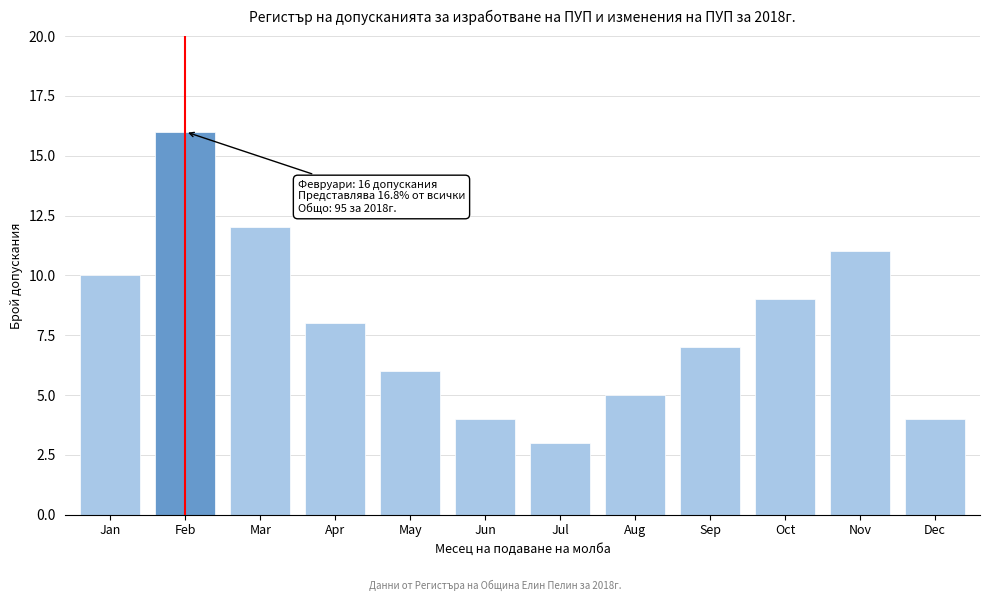

Reading right to left, list all the values displayed in this chart.

4	11	9	7	5	3	4	6	8	12	16	10